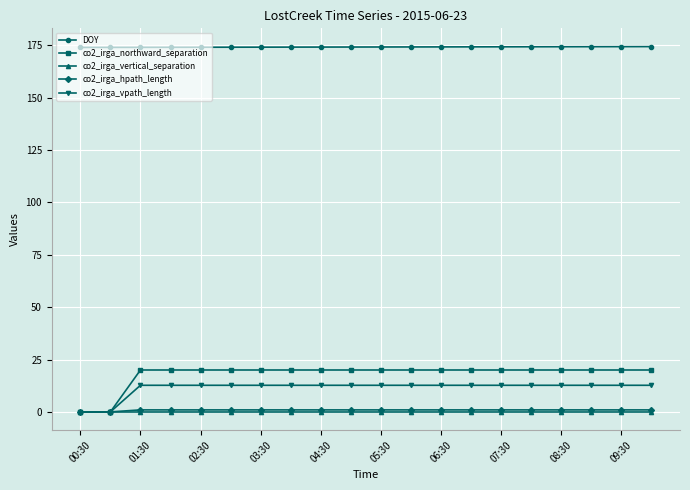

True or false: DOY and co2_irga_northward_separation intersect in this chart.

False